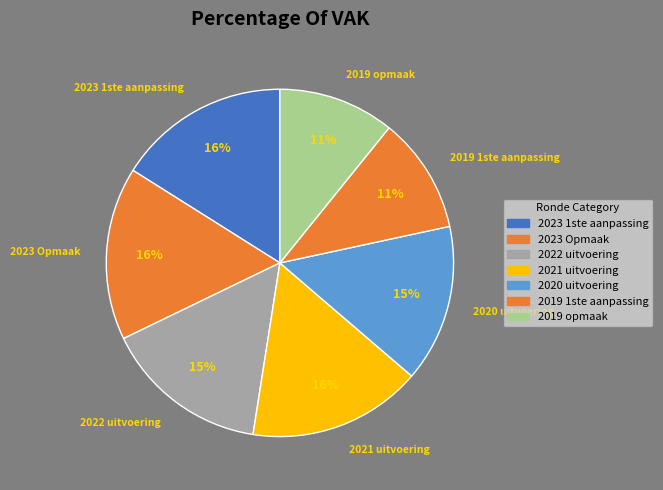

Do 2020 uitvoering and 2023 Opmaak together represent more than half of the pie?

No